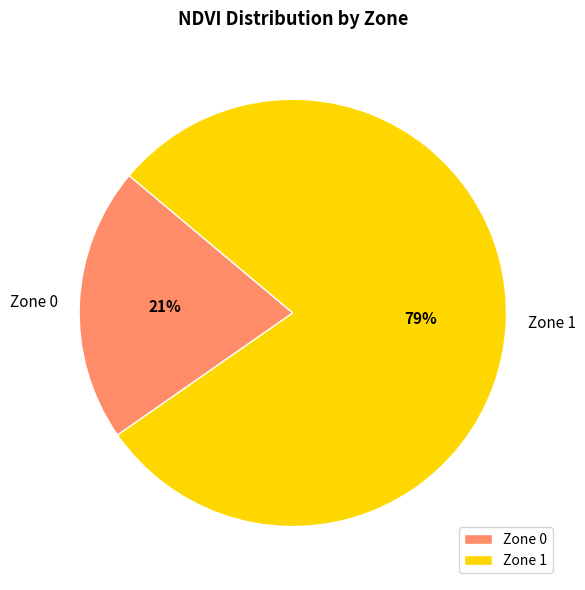

To the nearest percent, what portion does Zone 0 represent?

21%